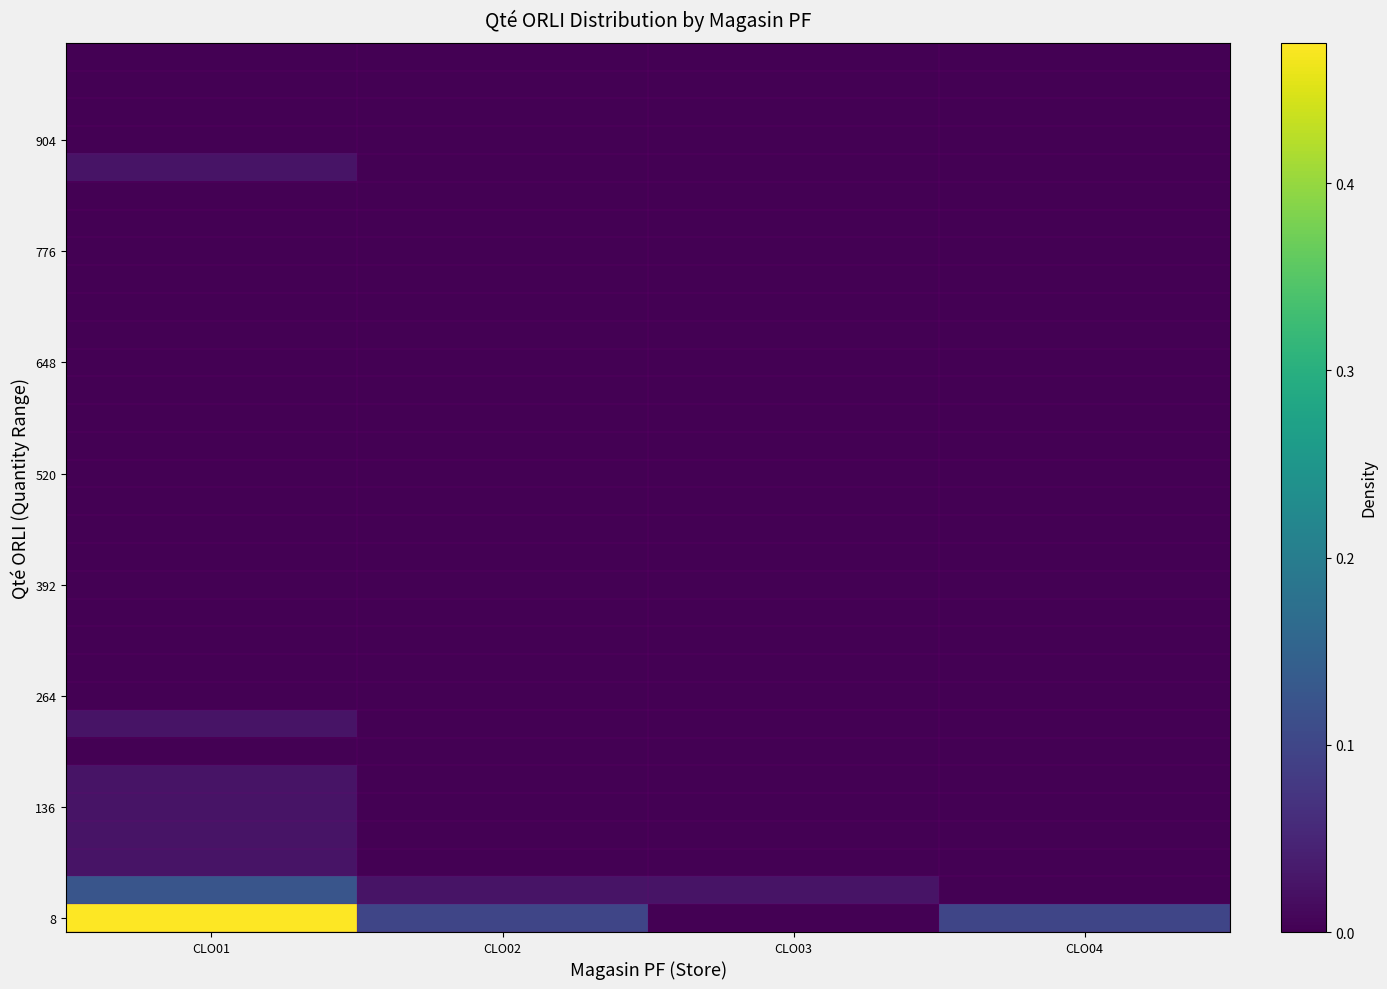

Which series has the largest range (max minus min)?

8